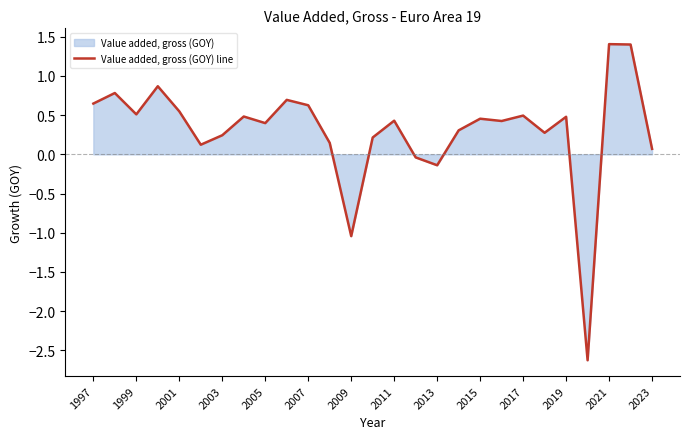

What is the minimum value shown in the chart?

-2.6